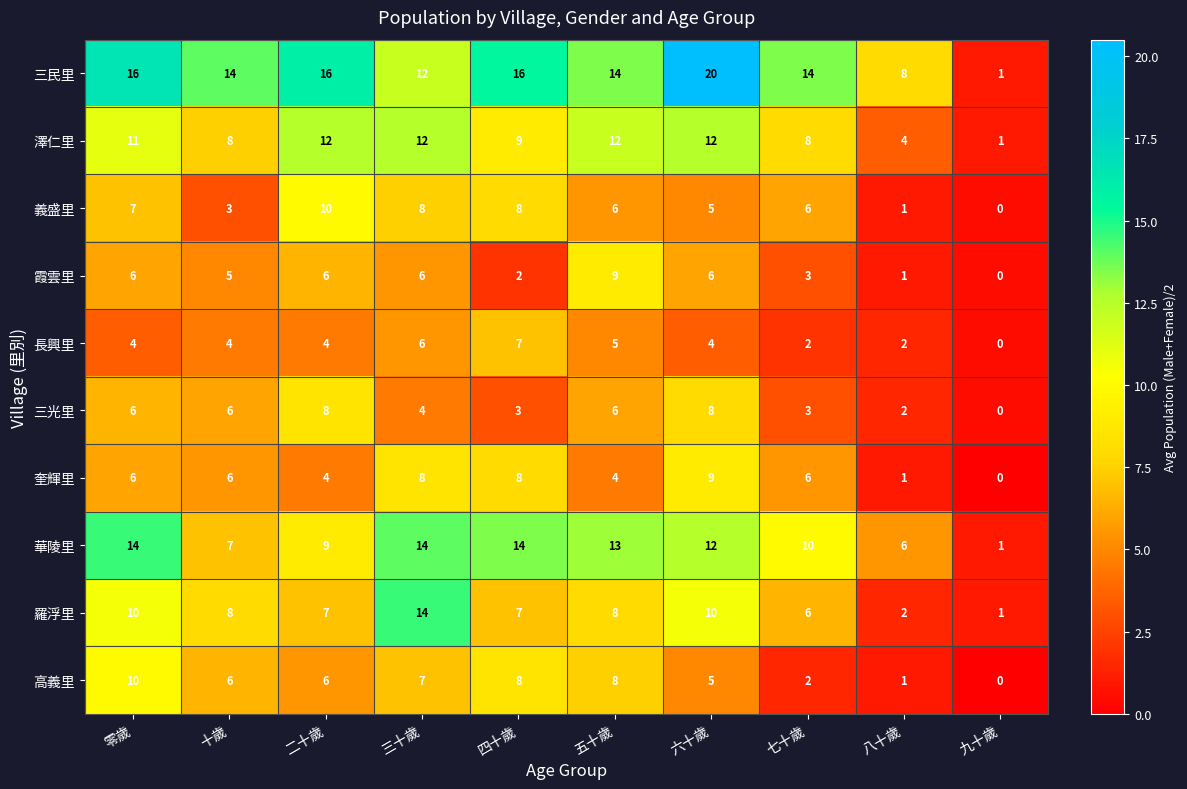

True or false: 羅浮里 has a value of 3 at 八十歲.

False